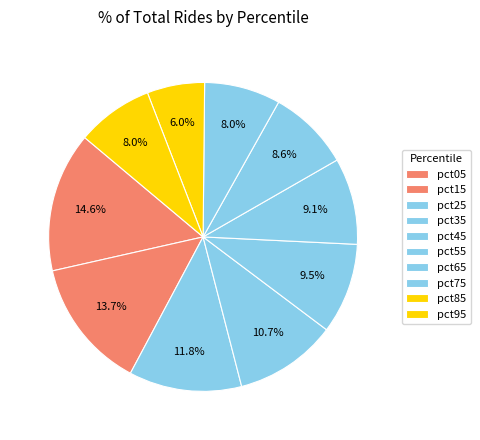

What percentage is the pct25 slice, to the nearest percent?

12%